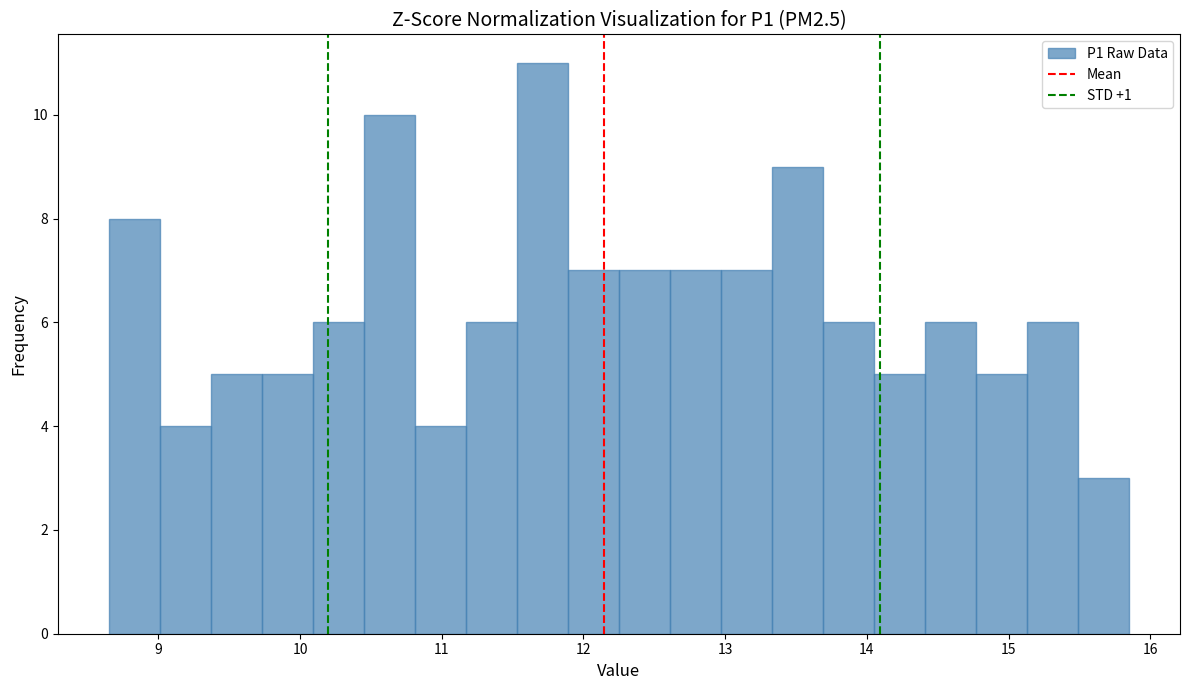

Around what value on the x-axis is the tallest bar? Give the approximate position of its centre, as read against the axis.

11.7